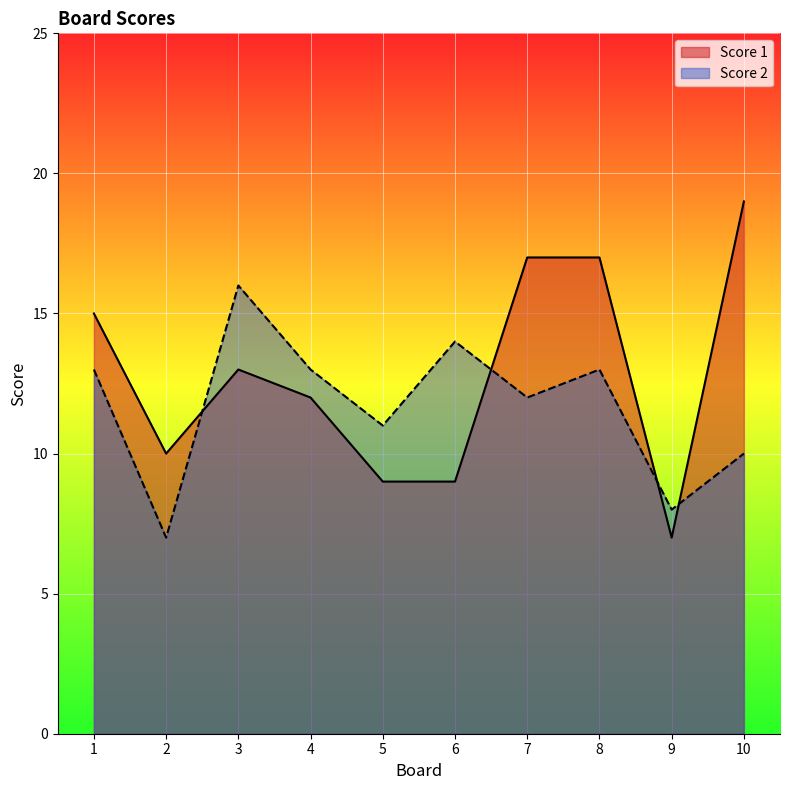

Does the chart display data point markers on the line(s)?

No